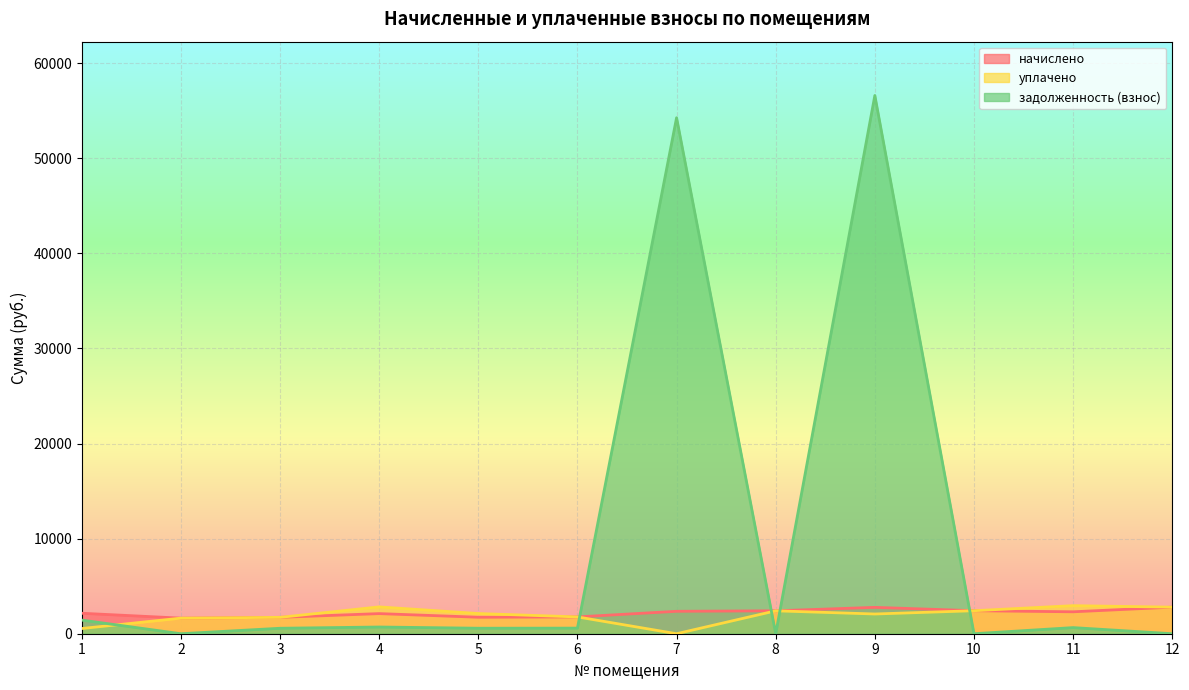

The начислено series shows 550.6 at 8. True or false?

False